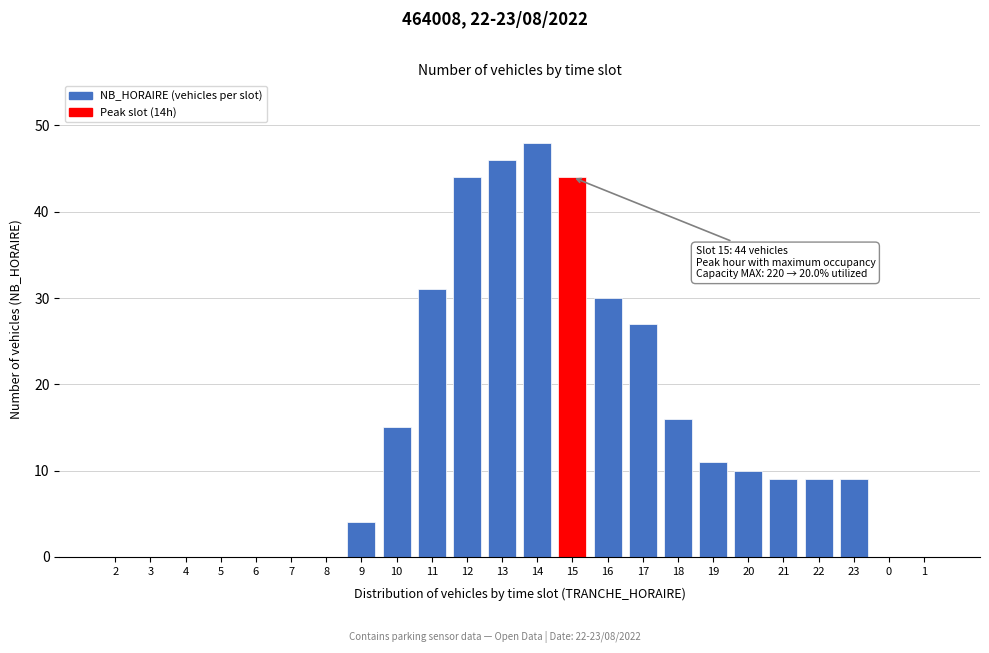

Reading left to right, list all the values displayed in this chart.

2=0	3=0	4=0	5=0	6=0	7=0	8=0	9=4	10=15	11=31	12=44	13=46	14=48	15=44	16=30	17=27	18=16	19=11	20=10	21=9	22=9	23=9	0=0	1=0